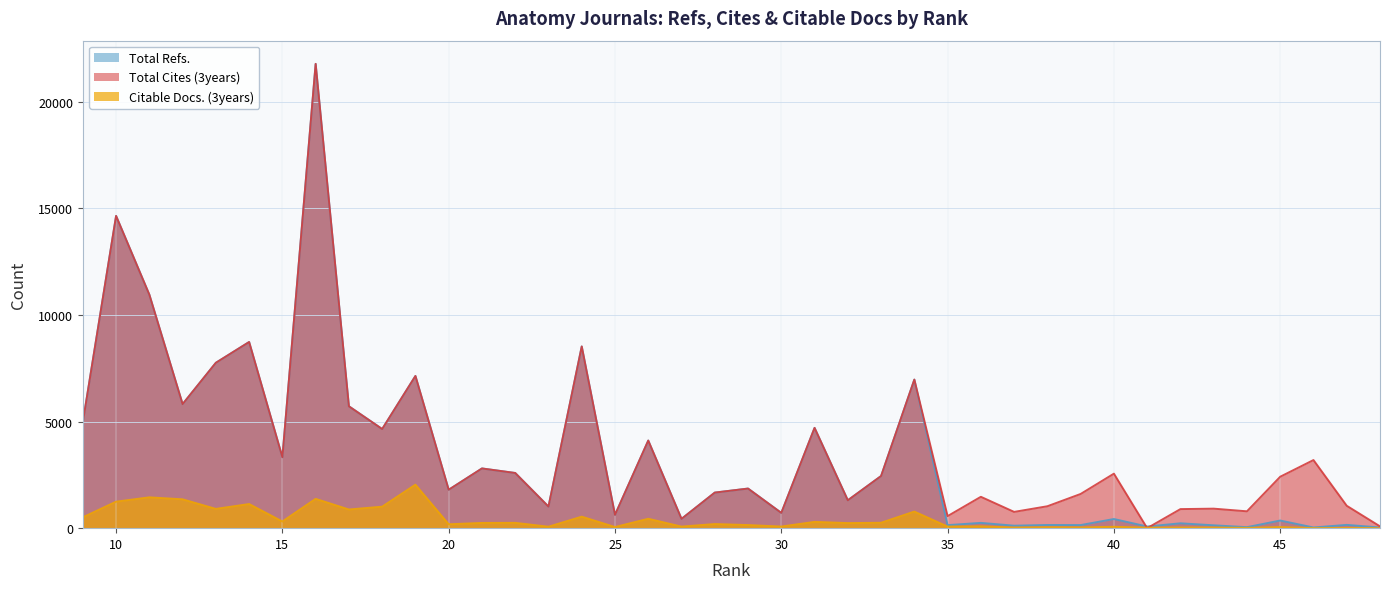

At which category is the sum across all series the highest?

16